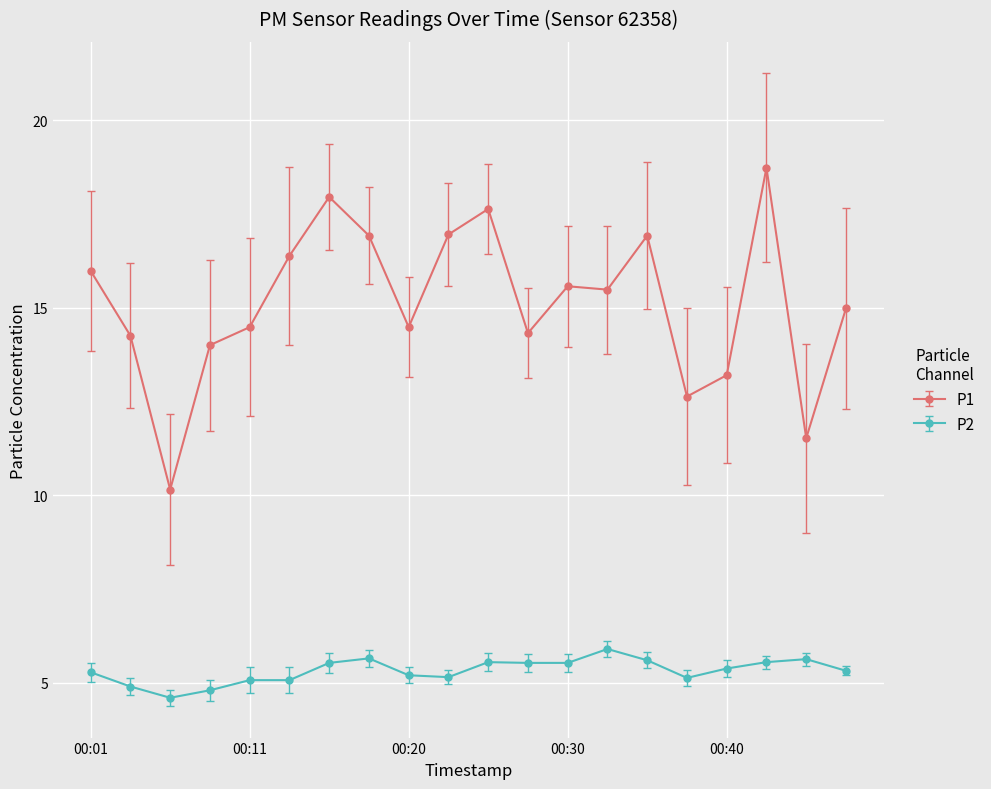

True or false: P2 has more than 2 interior local peaks.

True